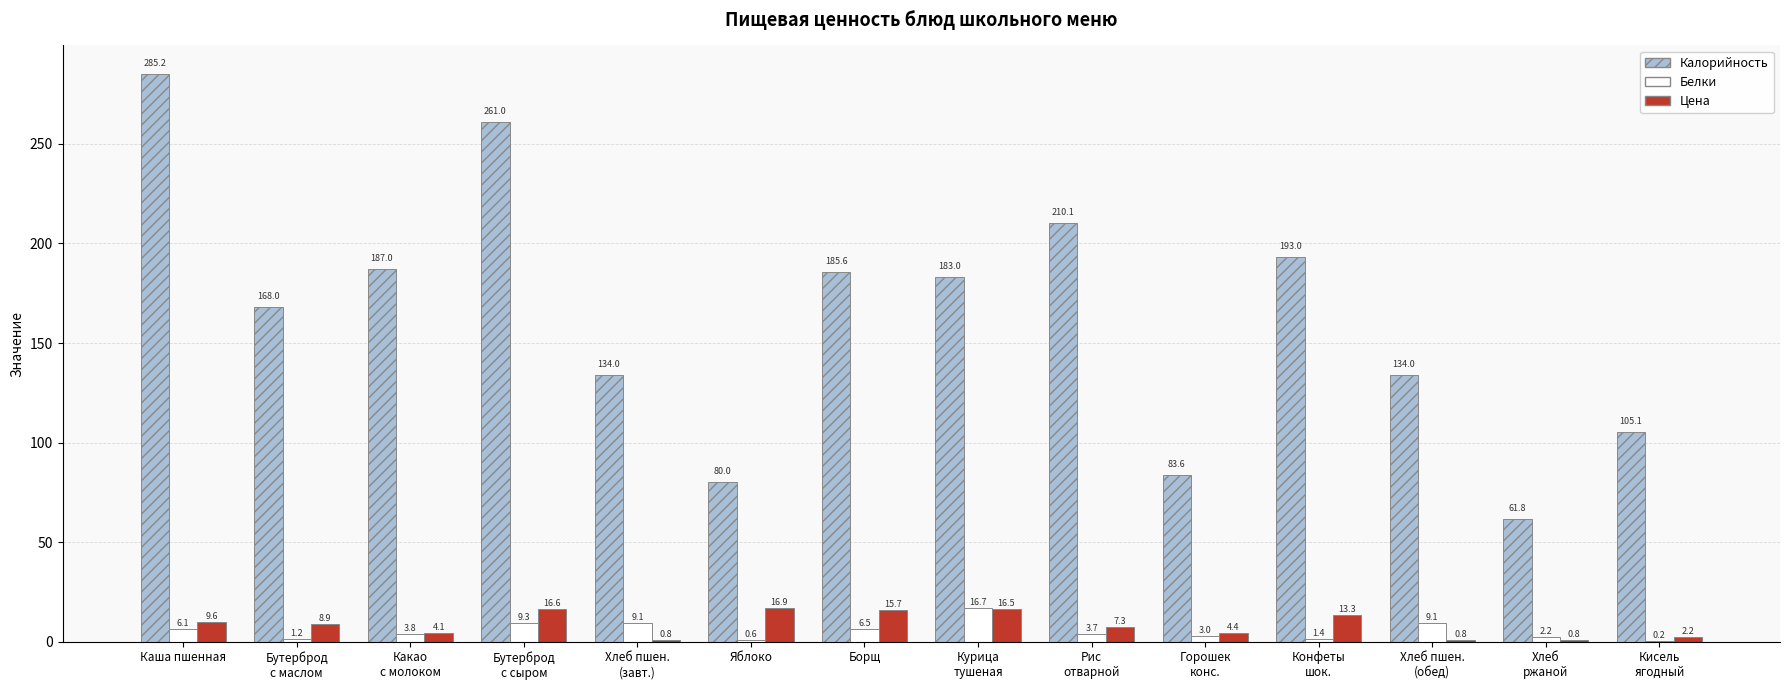

What is the maximum value shown in the chart?

285.2